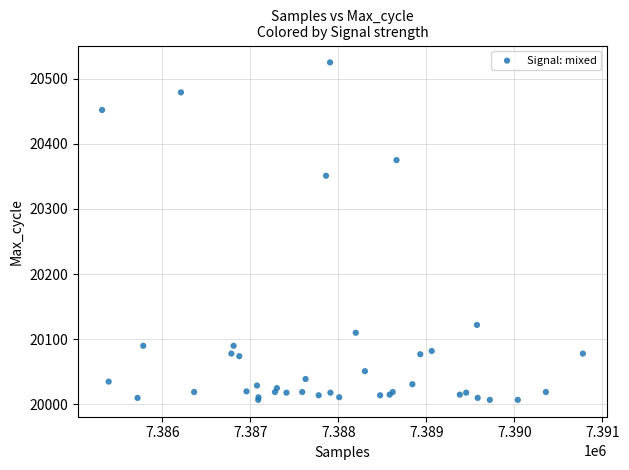

What Y value in the scatter plot is closest to 20266?

20351